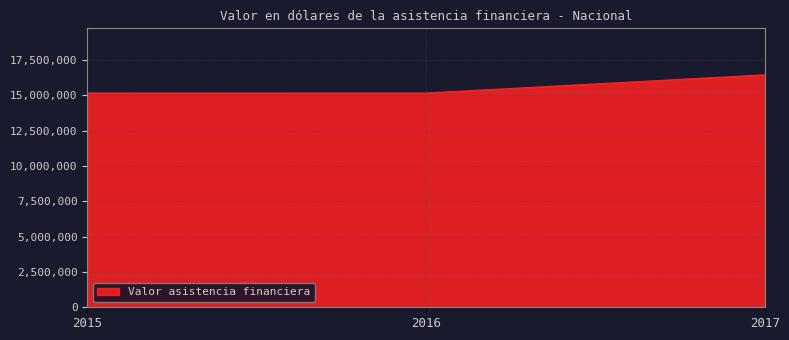

At which label is the value closest to 15803599?

2015